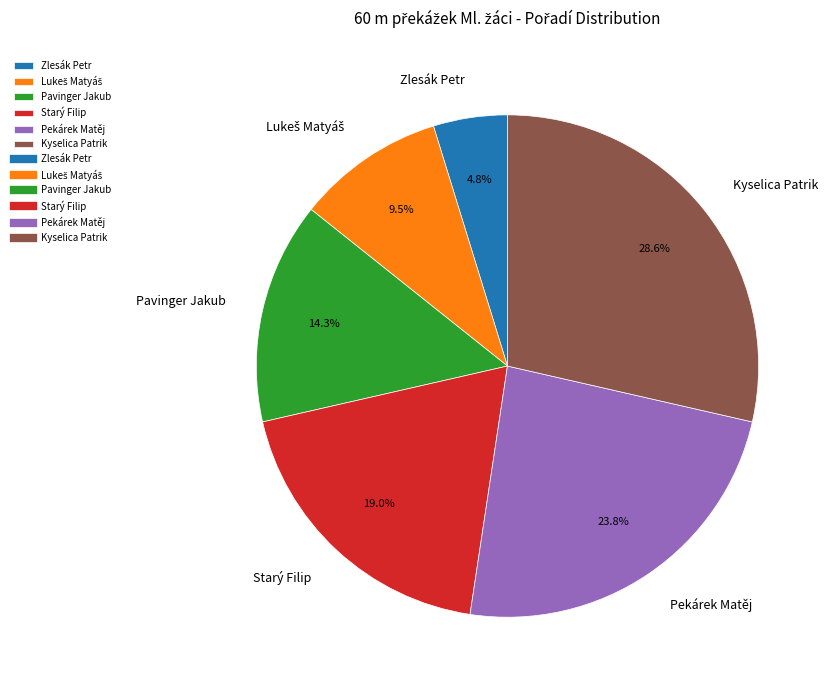

To the nearest percent, what portion does Zlesák Petr represent?

5%